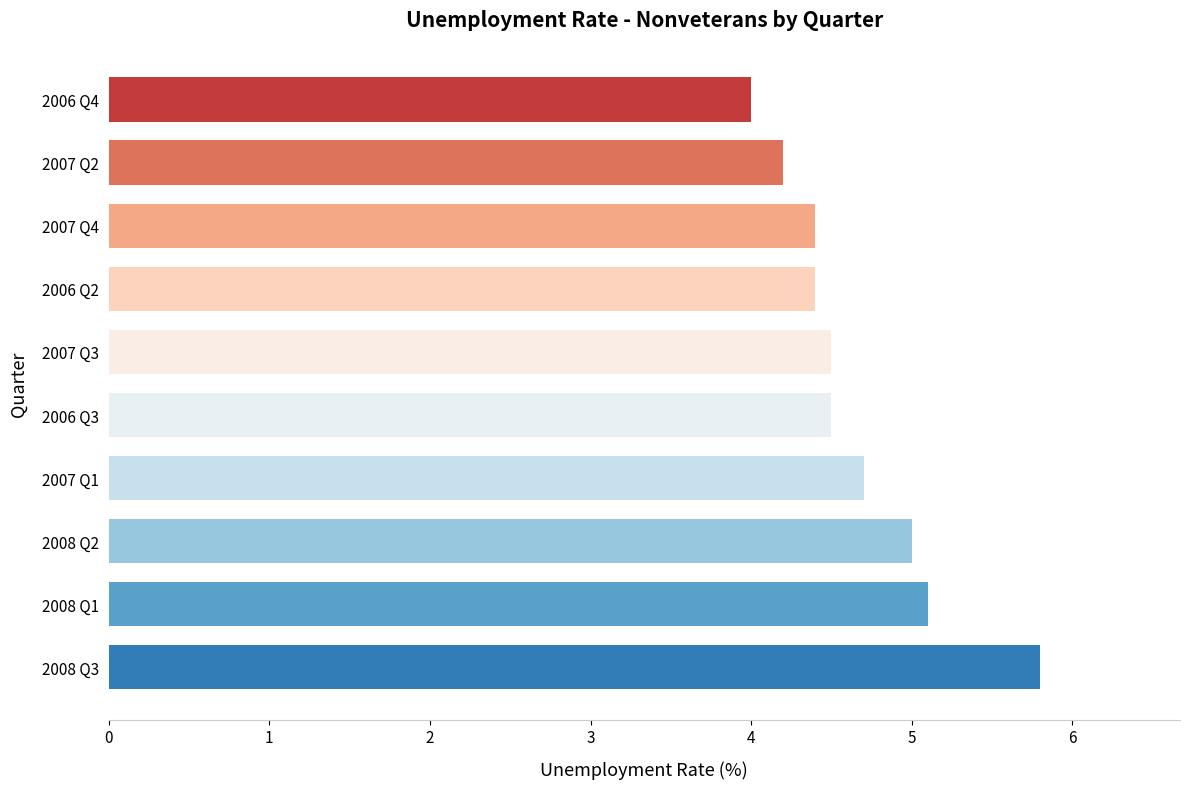

What is the smallest value displayed?

4.0